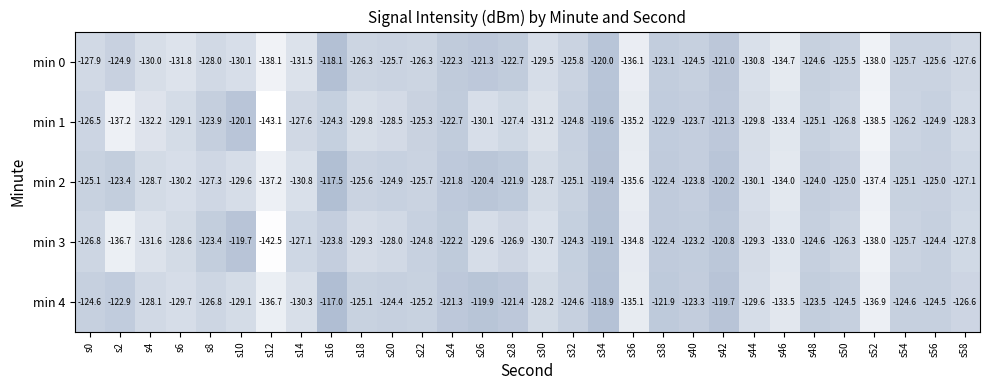

Which series has the widest spread of values?

min 1